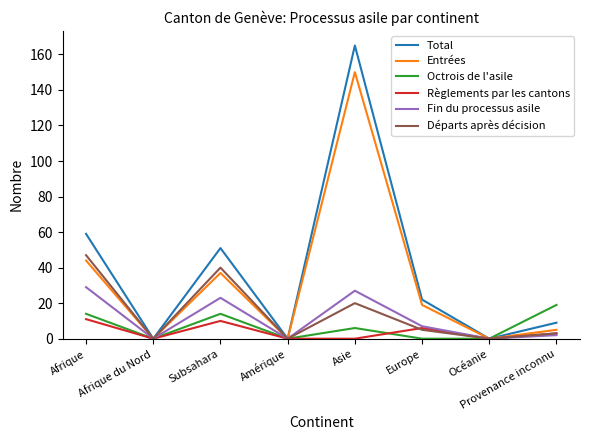

Which series has the largest total across all categories?

Total